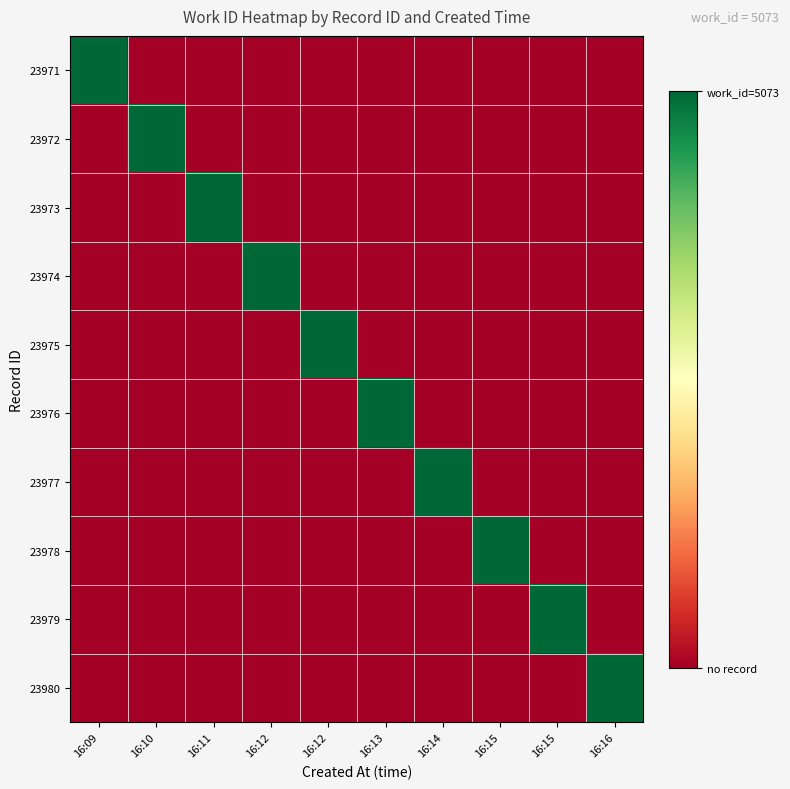

At 16:09, list the series in order from largest to smallest.

23971, 23972, 23973, 23974, 23975, 23976, 23977, 23978, 23979, 23980